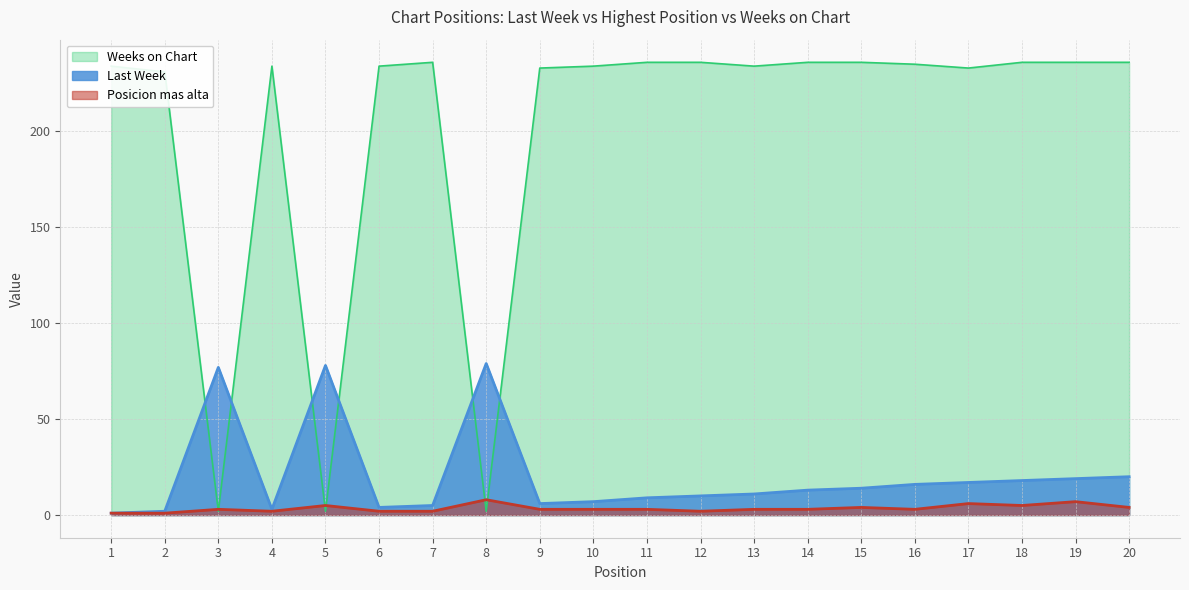

Count the number of data series in this chart.

3